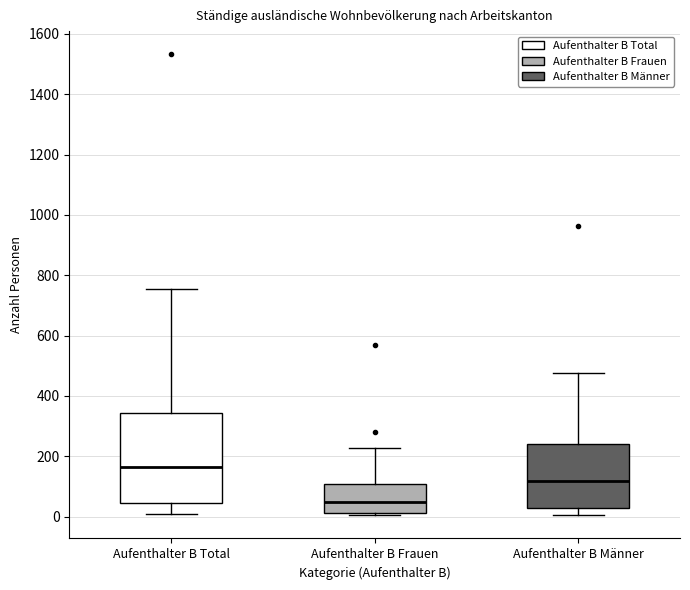

Reading left to right, read every box against the y-axis: the position of its median line, the range the box covers, and the ends of its whiskers. The values are not printed on the chart, so give them approximately, as read against the axis.

Aufenthalter B Total: median 160, box 40 to 340, whiskers 0 to 760
Aufenthalter B Frauen: median 40, box 20 to 100, whiskers 0 to 220
Aufenthalter B Männer: median 120, box 20 to 240, whiskers 0 to 480